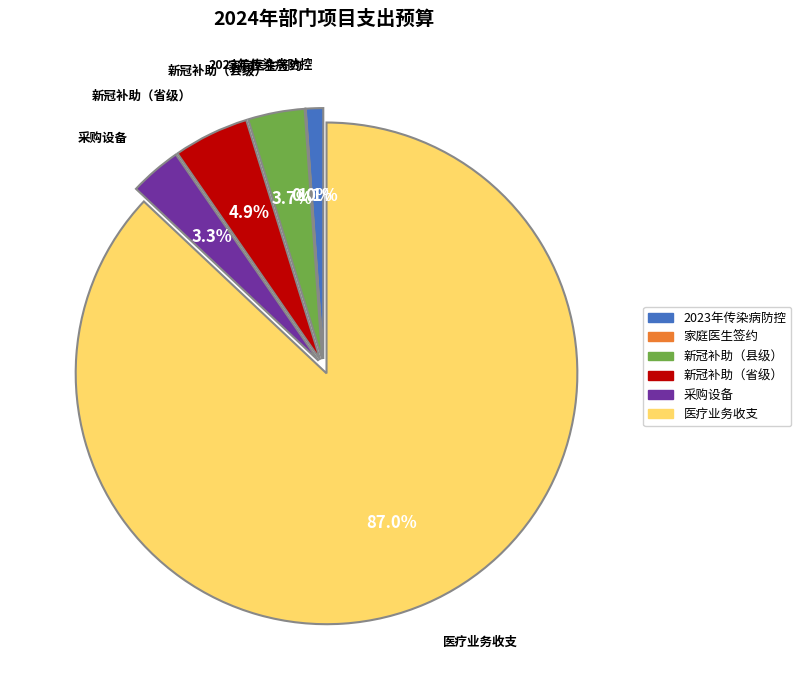

Which slice represents more than half of the pie?

医疗业务收支经费